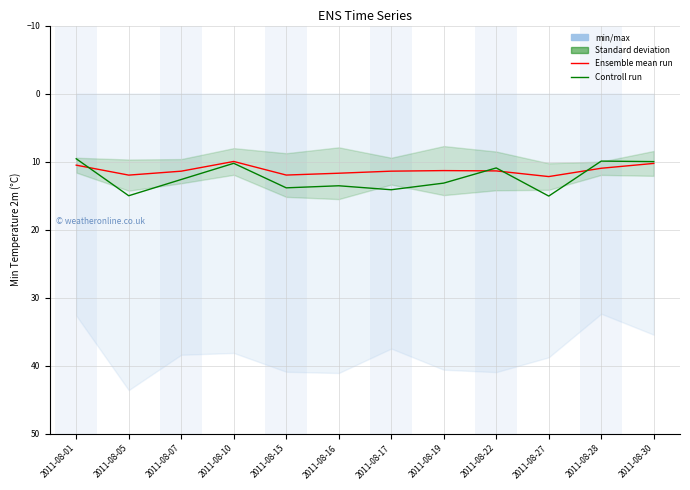

Which series changed the most between 2011-08-19 and 2011-08-30?

Controll run